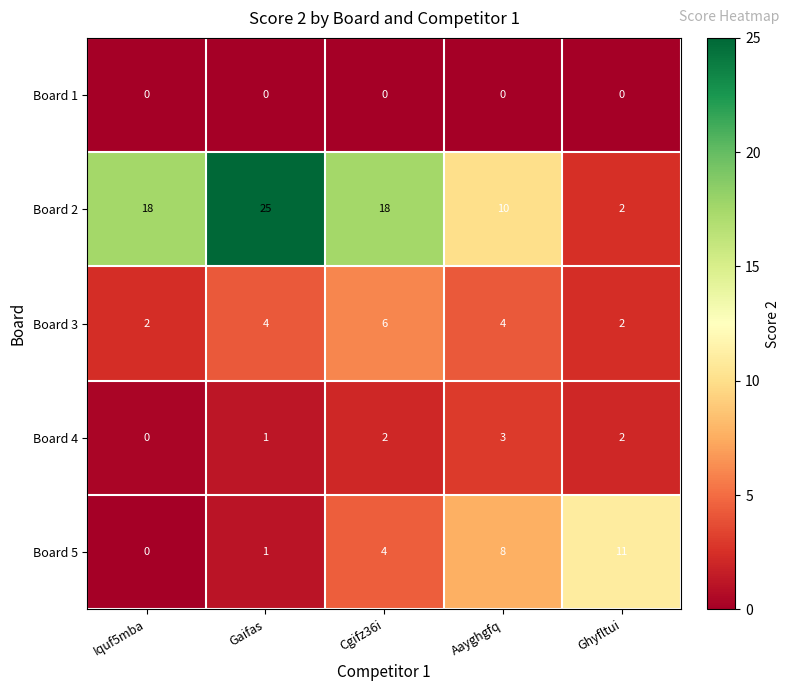

List the series in order of their peak value, lowest first.

Board 1, Board 4, Board 3, Board 5, Board 2